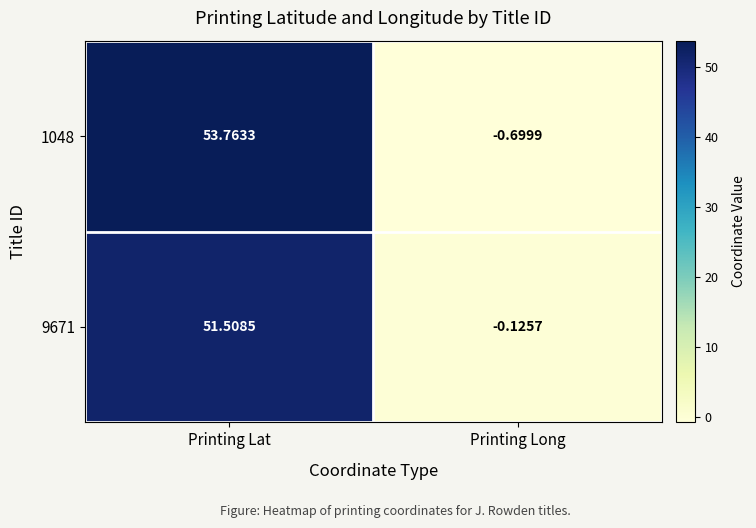

What is the total value across all series at Printing Long?

-0.8